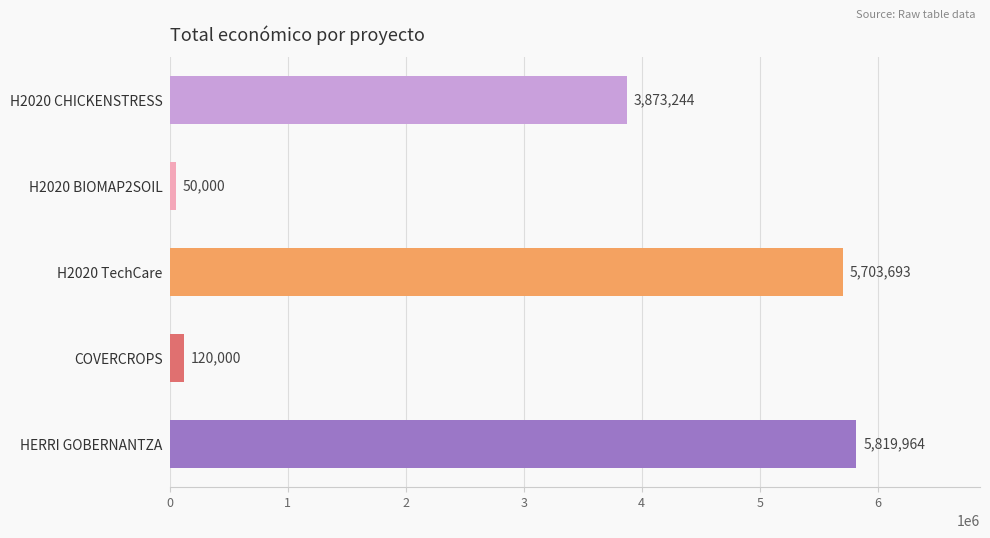

Is it true that the value at HERRI GOBERNANTZA is 5819964?

True